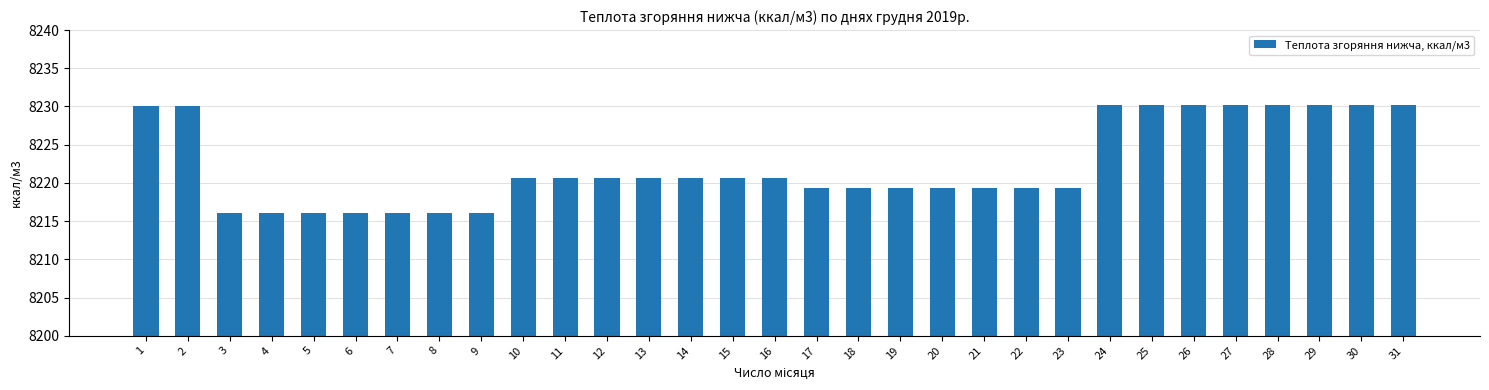

What is the maximum value shown in the chart?

8230.2